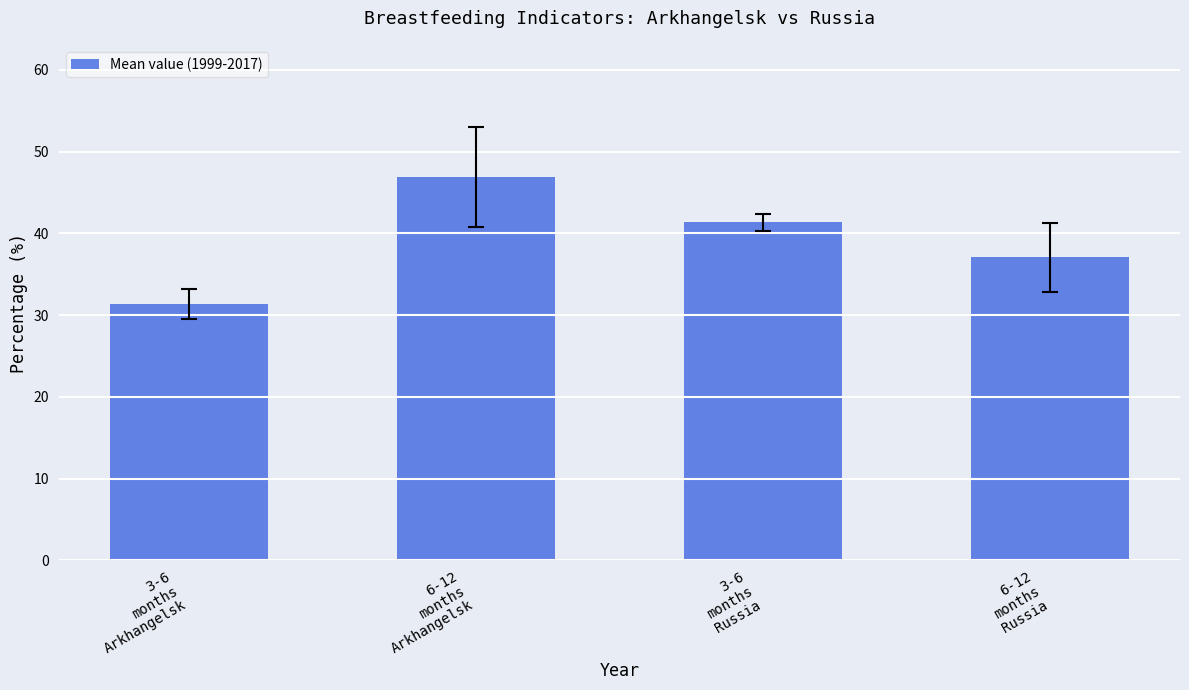

Reading left to right, extract all data points from this chart.

3-6
months
Arkhangelsk=31.4	6-12
months
Arkhangelsk=46.9	3-6
months
Russia=41.3	6-12
months
Russia=37.1